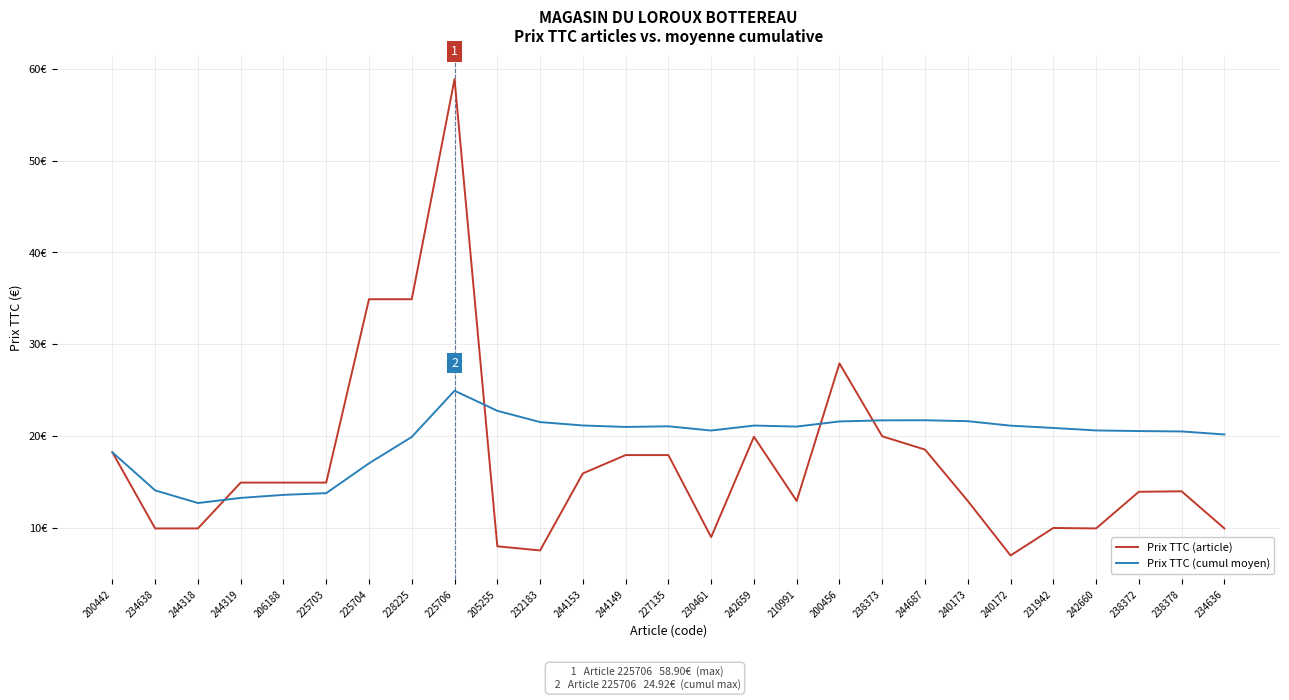

Count the number of categories in the chart.

27